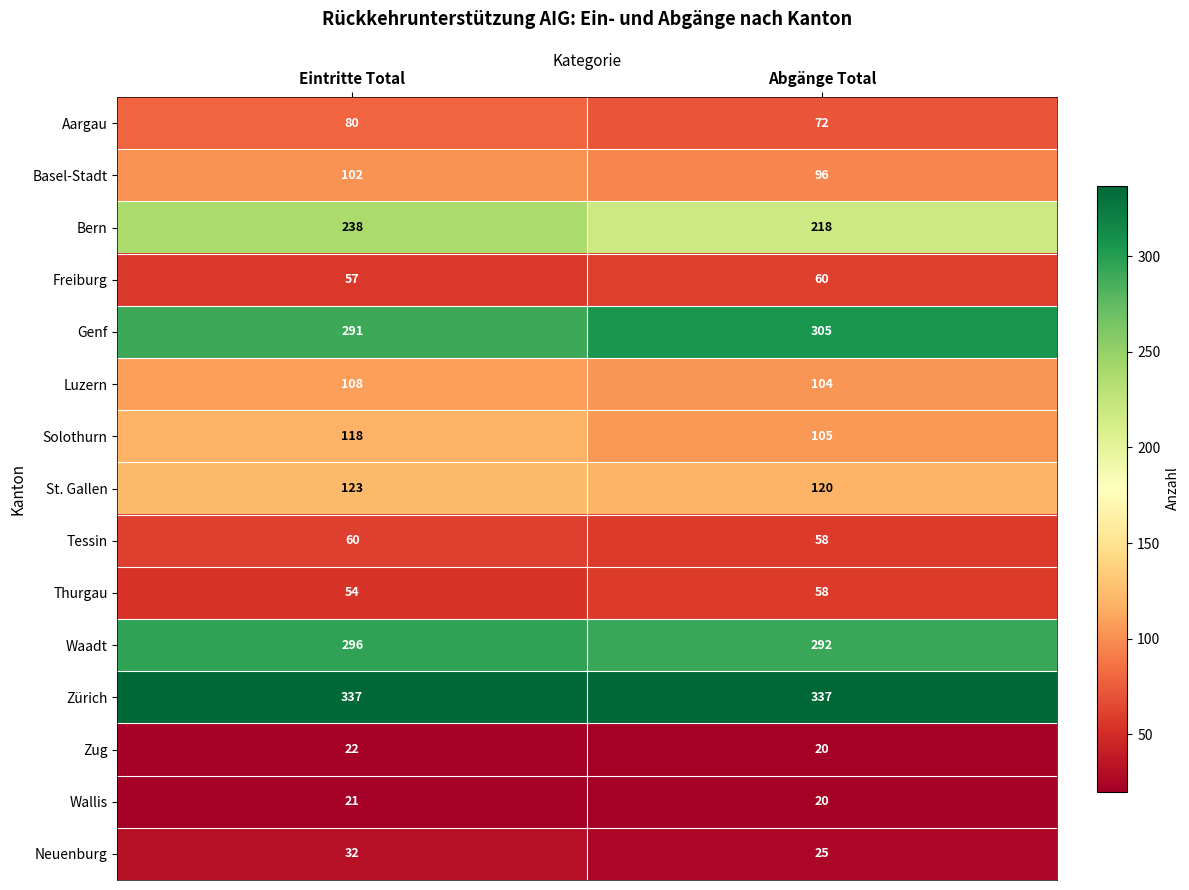

What is the sum of the Aargau values at Eintritte Total and Abgänge Total?

152